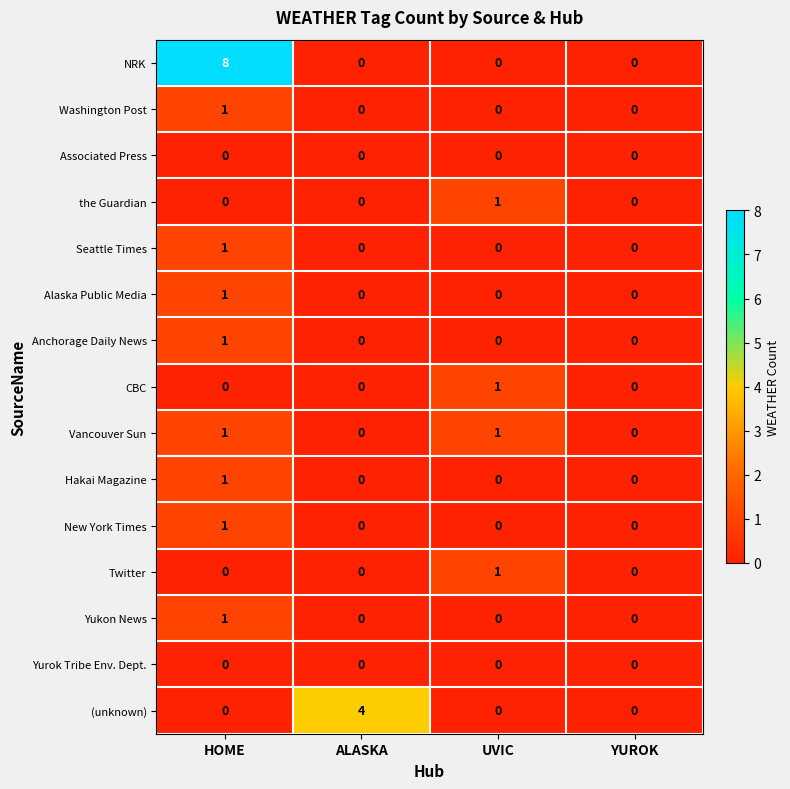

What is the difference between the highest and lowest values at HOME?

8